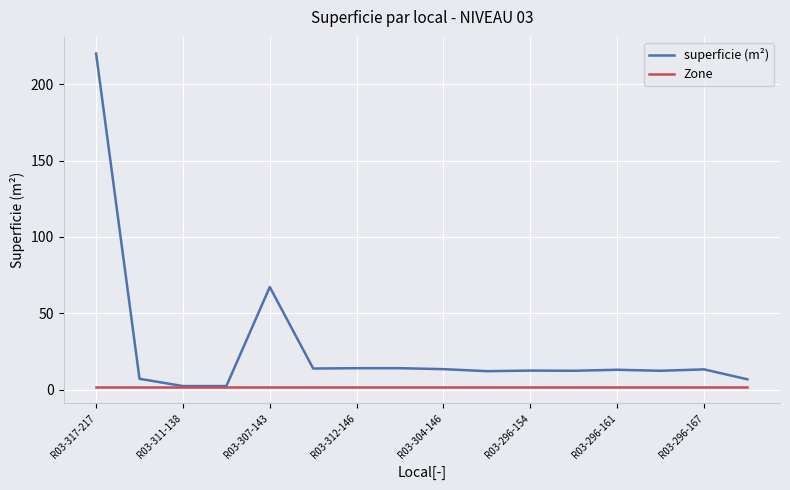

Which series has the widest spread of values?

superficie (m²)